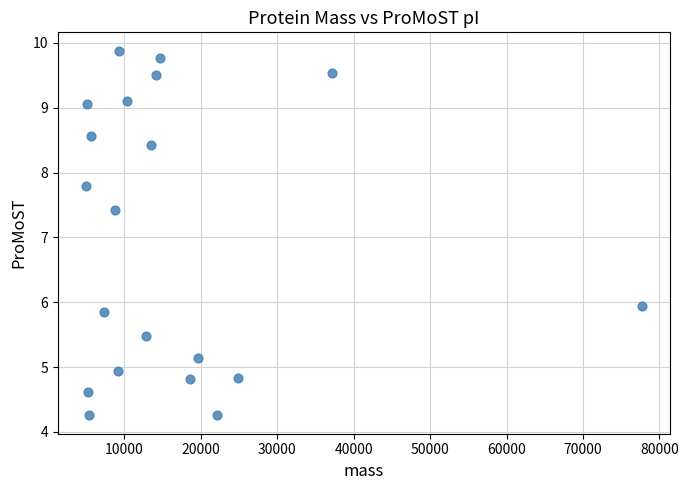

What is the range of X values (max minus min)?

72764.0